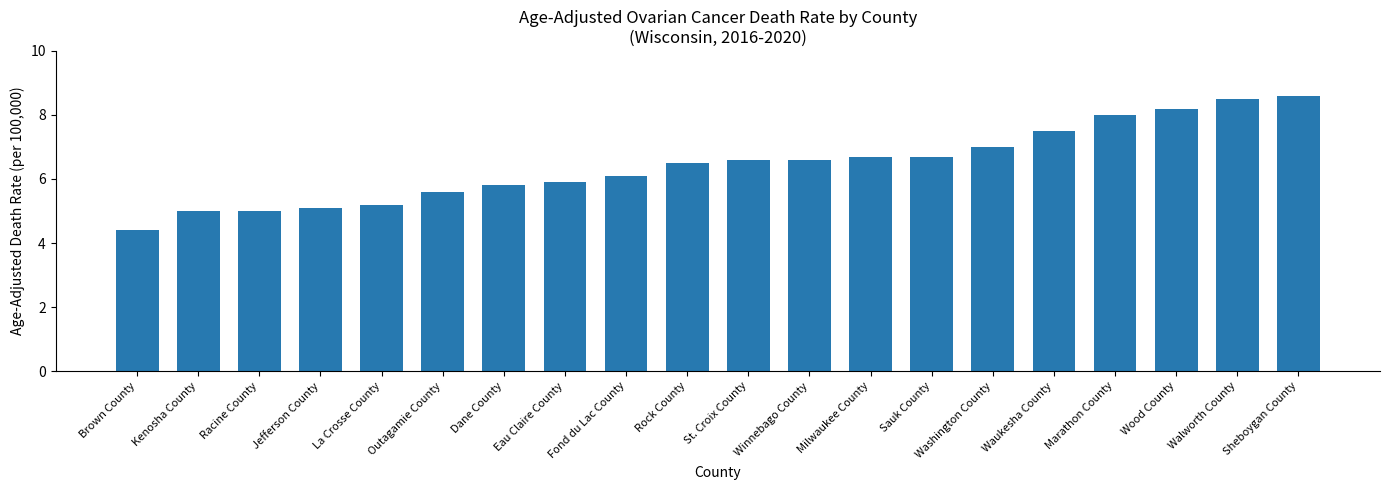

How many data points are above 6?

12